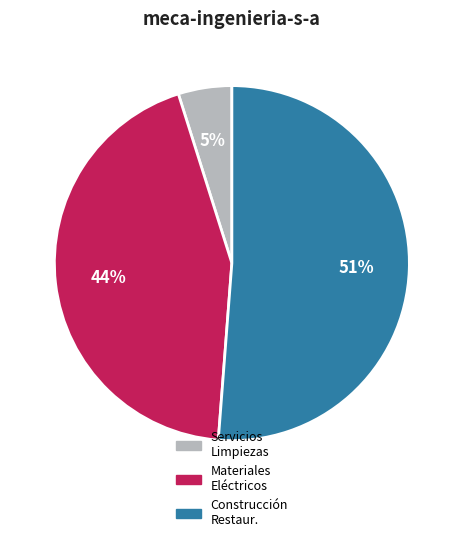

Which category has the smallest portion of the pie?

Servicios Limpiezas